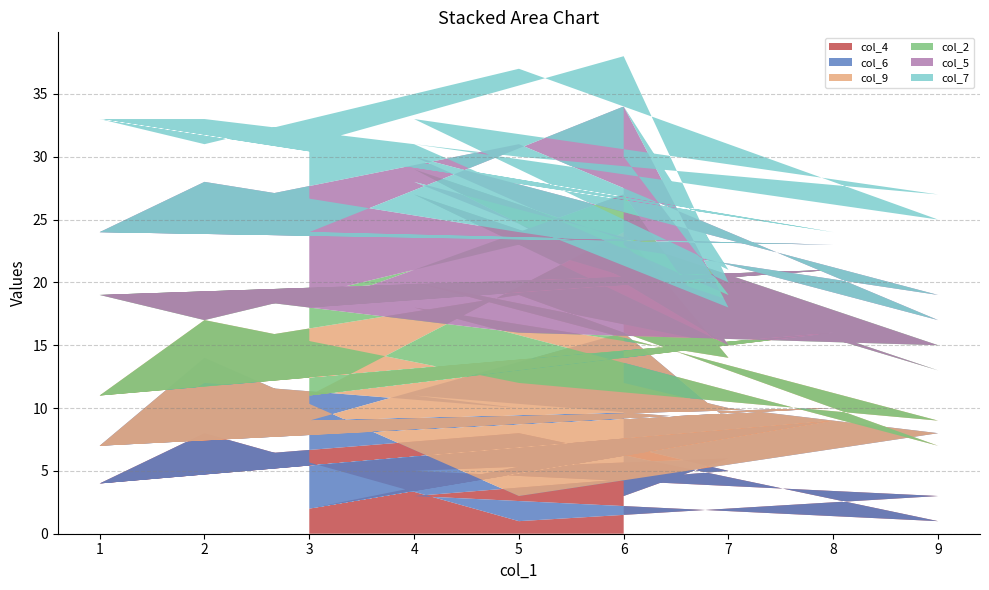

Reading left to right, what are all the values shown in this chart?

col_4: 6=3	7=6	4=5	9=3	5=1	2=8	1=4	8=9	3=2	6=7	7=5	4=3	9=1	5=8	2=6	1=4	8=9	3=2
col_6: 6=9	7=4	4=8	9=5	5=2	2=6	1=3	8=1	3=7	6=9	7=4	4=8	9=5	5=2	2=6	1=3	8=1	3=7
col_9: 6=8	7=5	4=7	9=1	5=9	2=3	1=4	8=6	3=2	6=8	7=5	4=7	9=1	5=9	2=3	1=4	8=6	3=2
col_2: 6=3	7=1	4=9	9=6	5=4	2=2	1=8	8=5	3=7	6=3	7=1	4=9	9=6	5=4	2=2	1=8	8=5	3=7
col_5: 6=7	7=3	4=1	9=4	5=8	2=9	1=5	8=2	3=6	6=7	7=3	4=1	9=4	5=8	2=9	1=5	8=2	3=6
col_7: 6=4	7=2	4=3	9=8	5=6	2=5	1=9	8=1	3=7	6=4	7=2	4=3	9=8	5=6	2=5	1=9	8=1	3=7